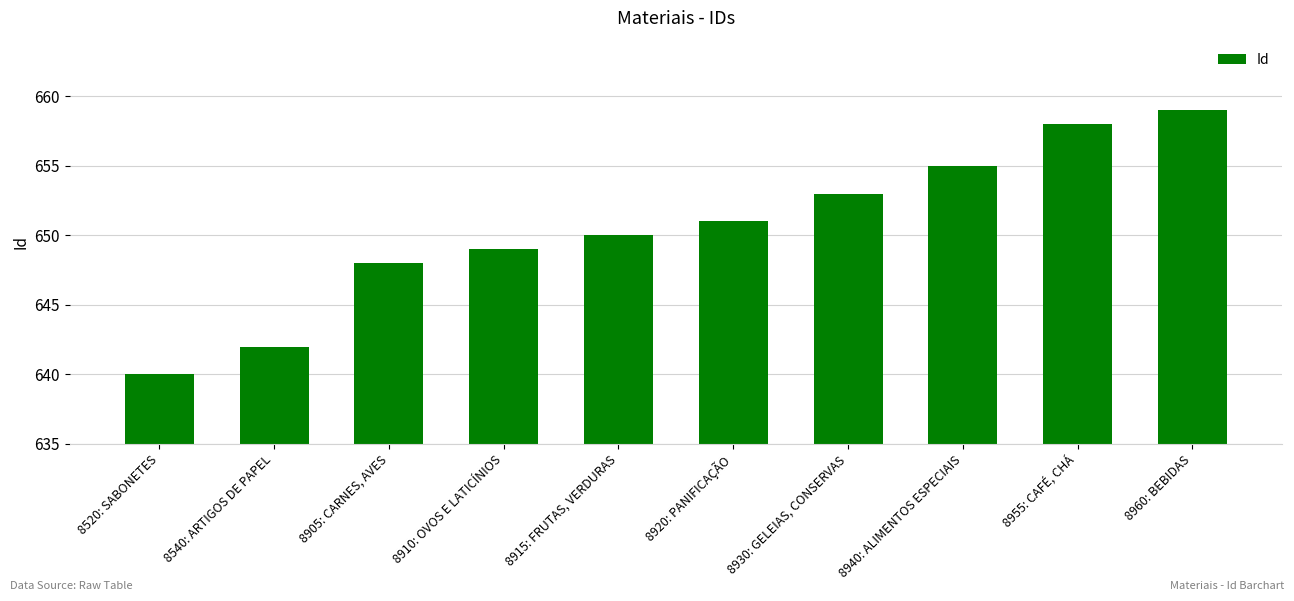

What is the label of the 3rd bar from the left?

8905: CARNES, AVES